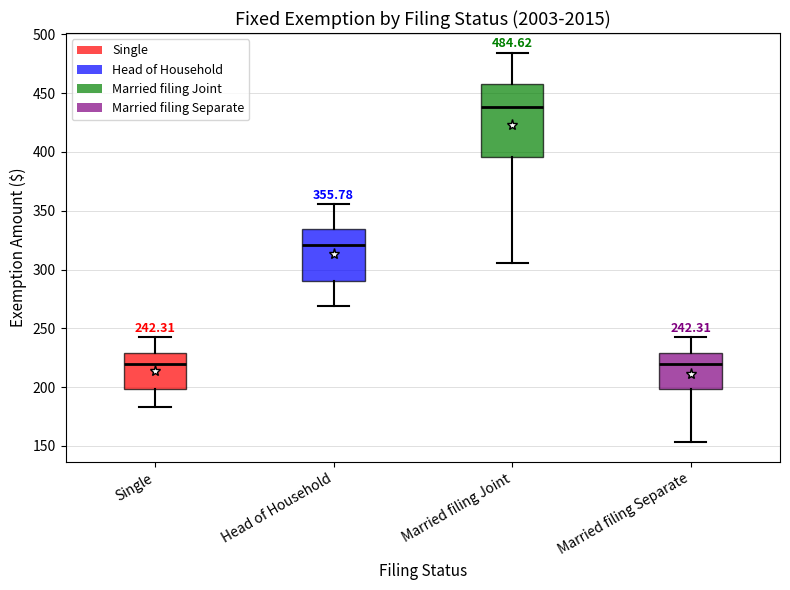

Which box is the tallest, from its lower edge to its upper edge?

Married filing Joint